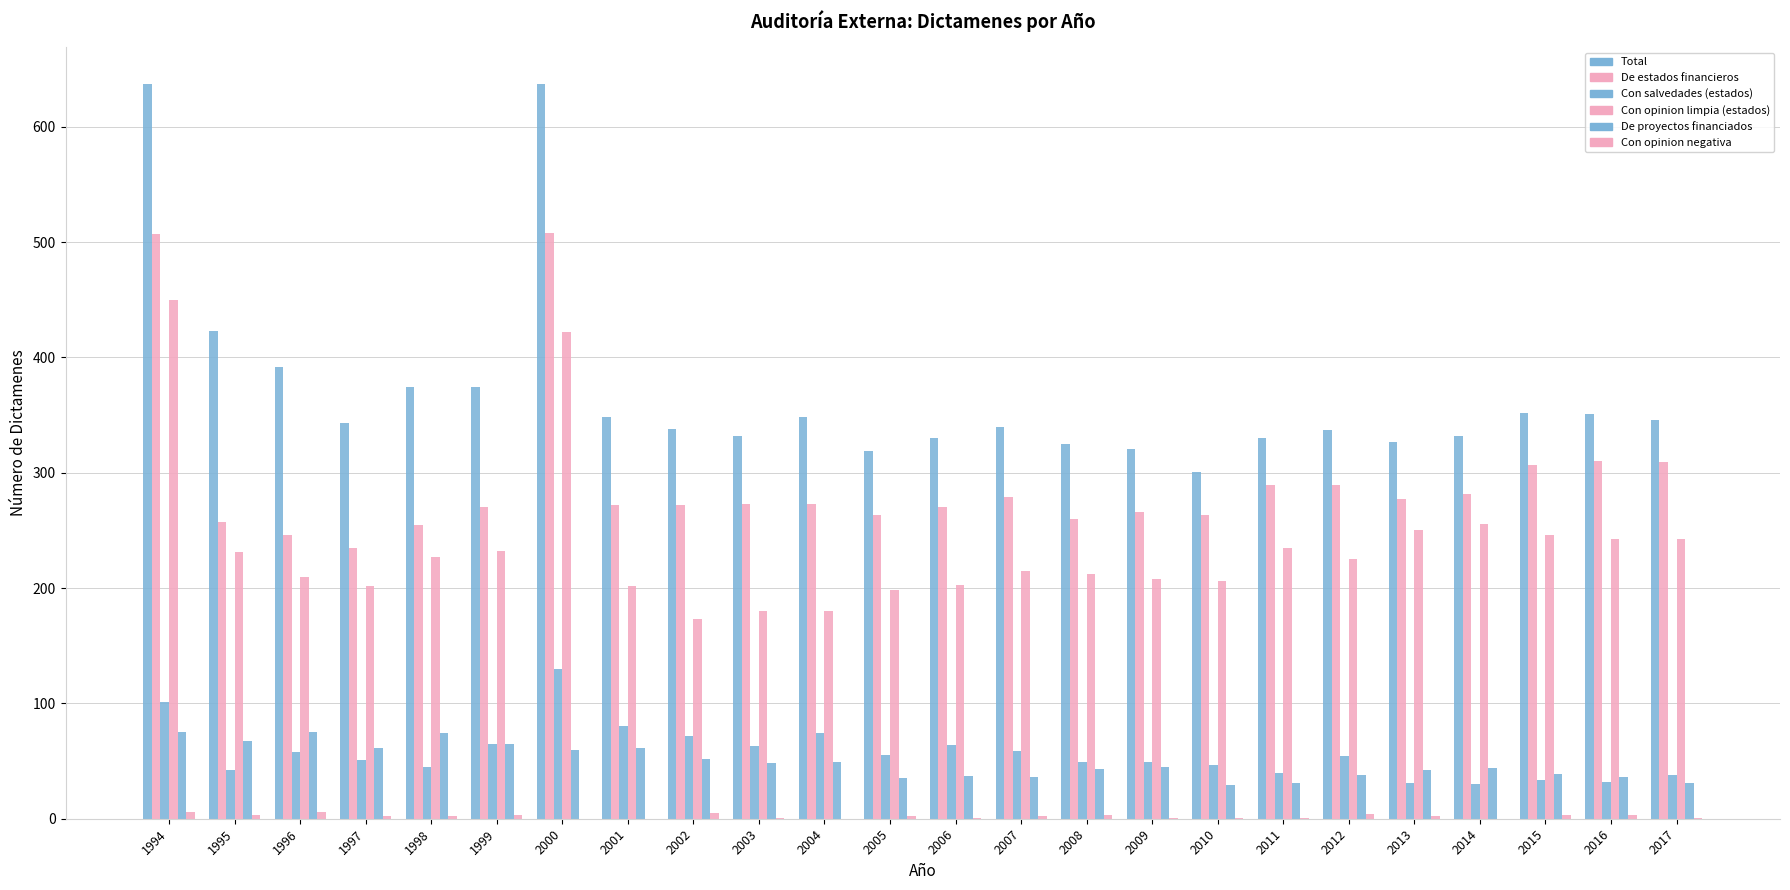

What value does the De estados financieros series have at 1998, to the nearest 50?

250